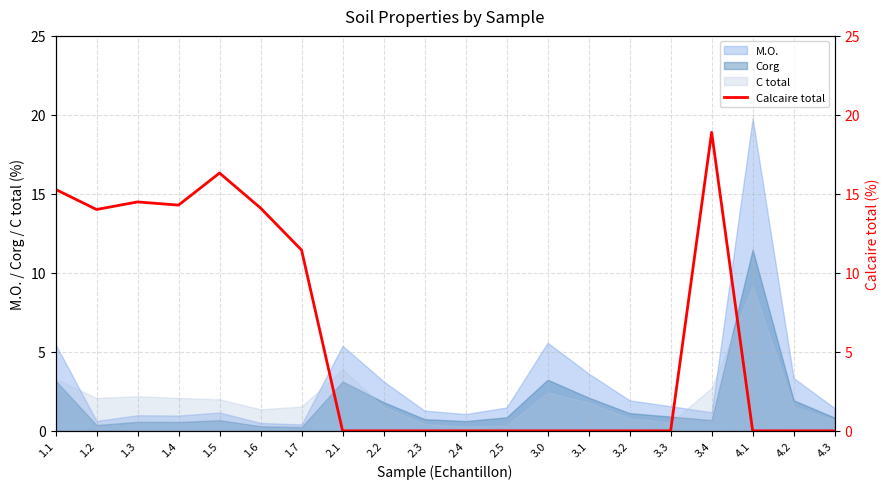

How many lines are shown in the chart?

1